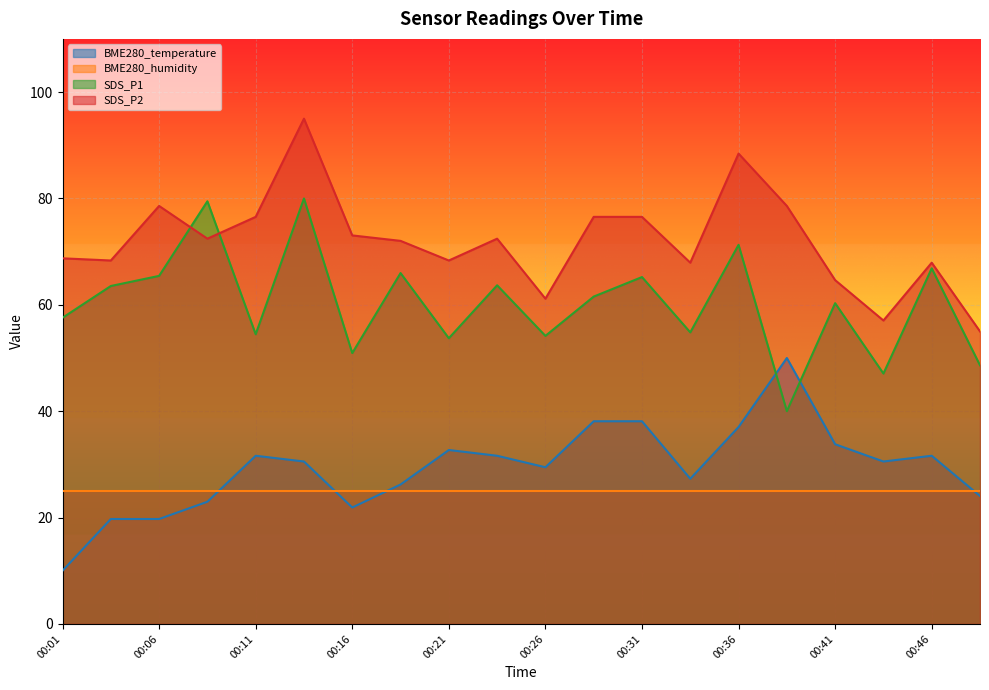

How many data points in SDS_P2 are less than 72?

9